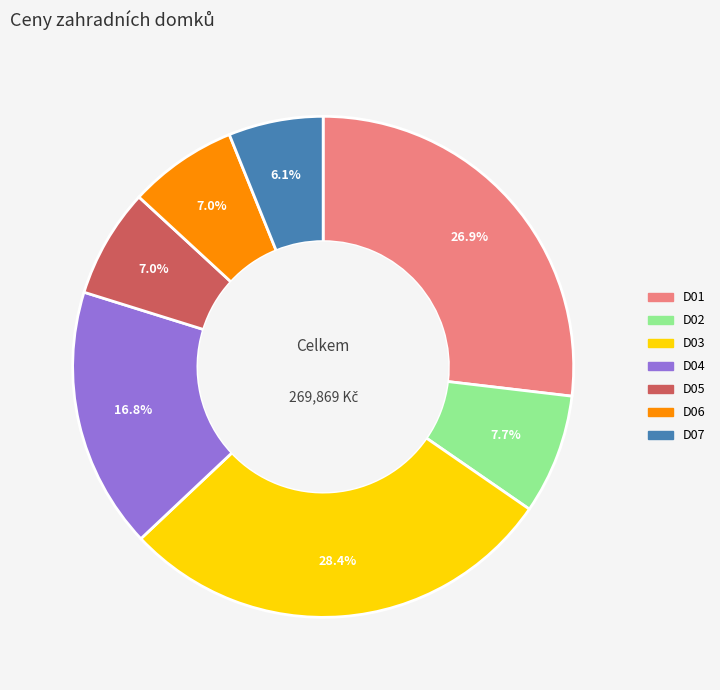

What is the ratio of the value at D07 to the value at D02?

0.8